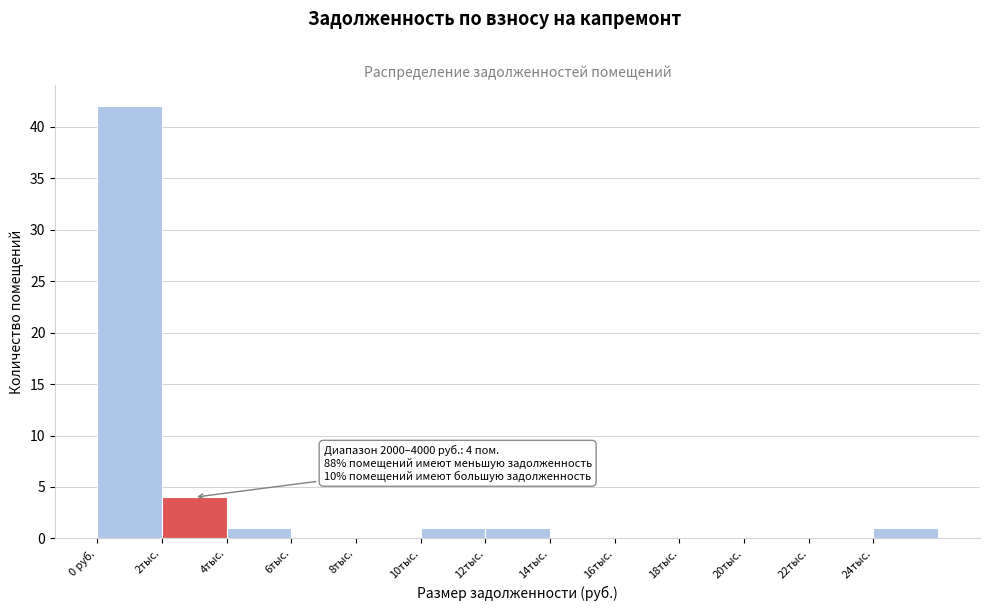

Reading right to left, transcribe all the data shown in this chart.

24тыс.=1	22тыс.=0	20тыс.=0	18тыс.=0	16тыс.=0	14тыс.=0	12тыс.=1	10тыс.=1	8тыс.=0	6тыс.=0	4тыс.=1	2тыс.=4	0 руб.=42